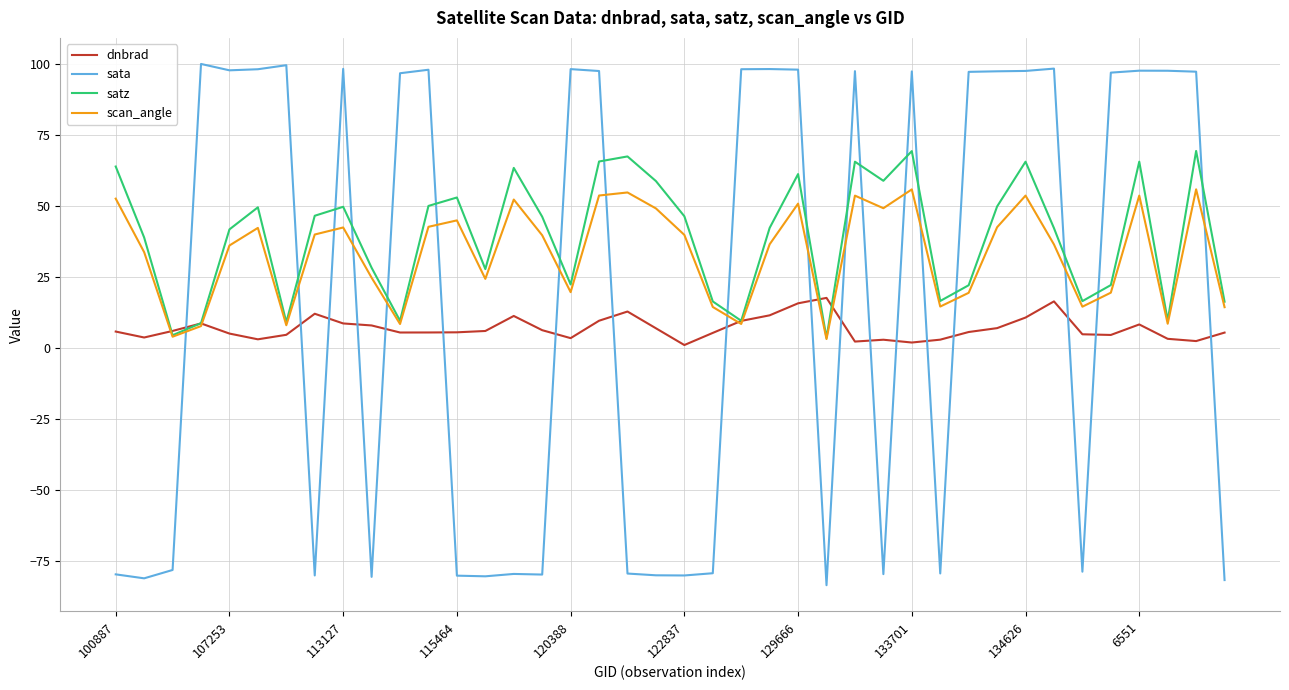

How many categories are shown in the chart?

40